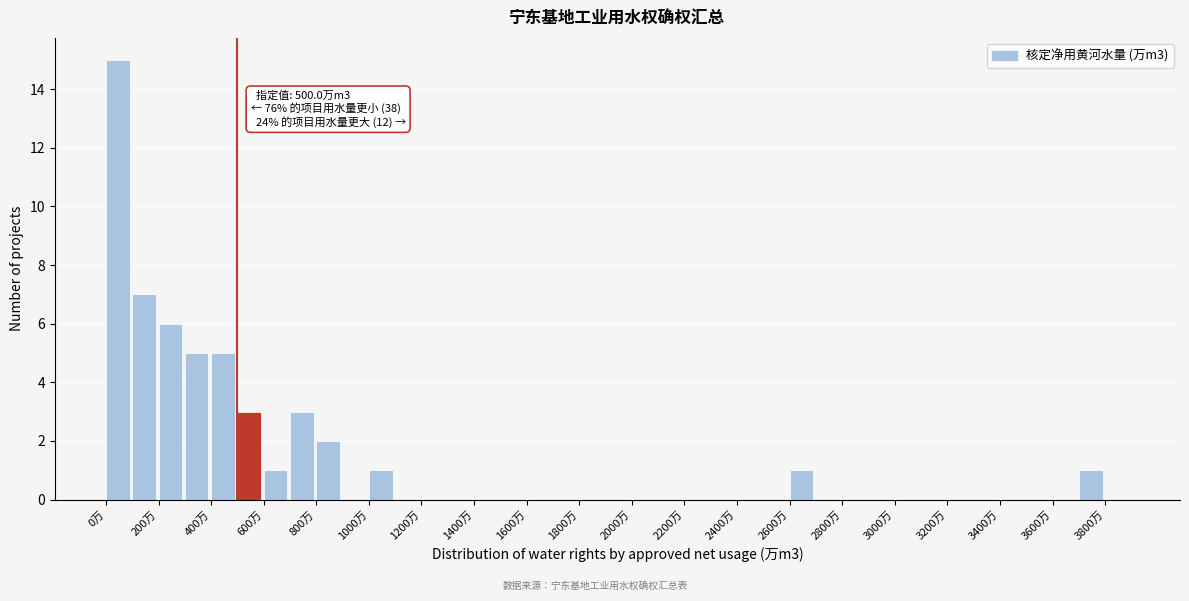

Over which range of the x-axis is the bar tallest?

0 to 100